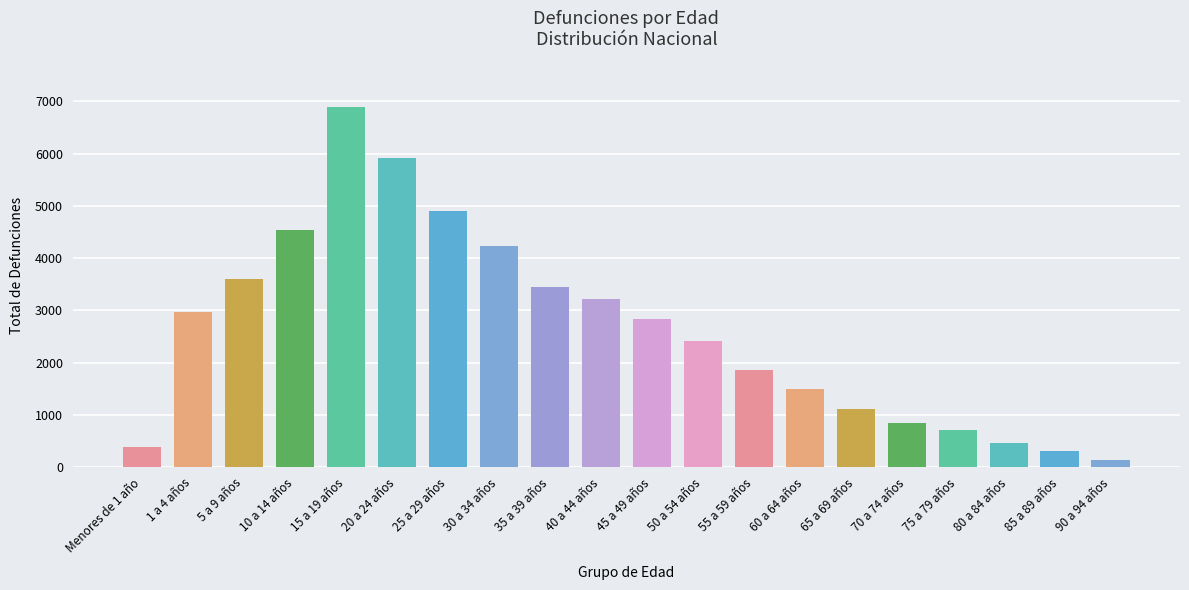

What is the average value?

2612